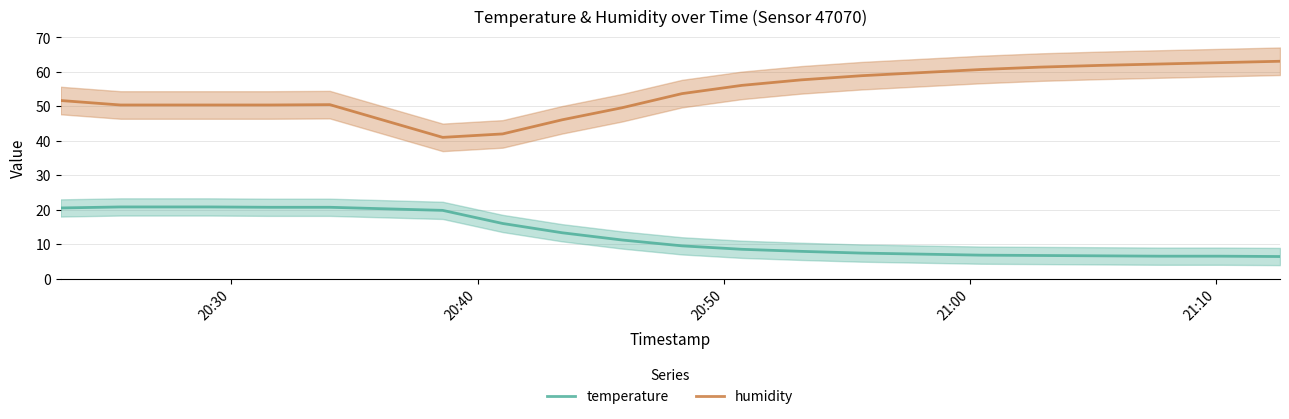

True or false: temperature and humidity cross at least once.

False